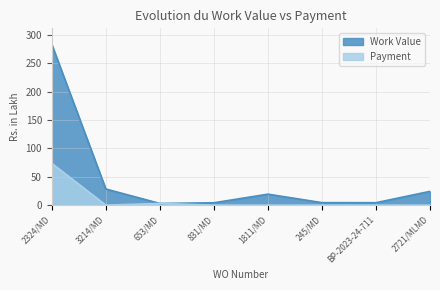

What is the total value across all series at BP-2023-24-711?

4.3